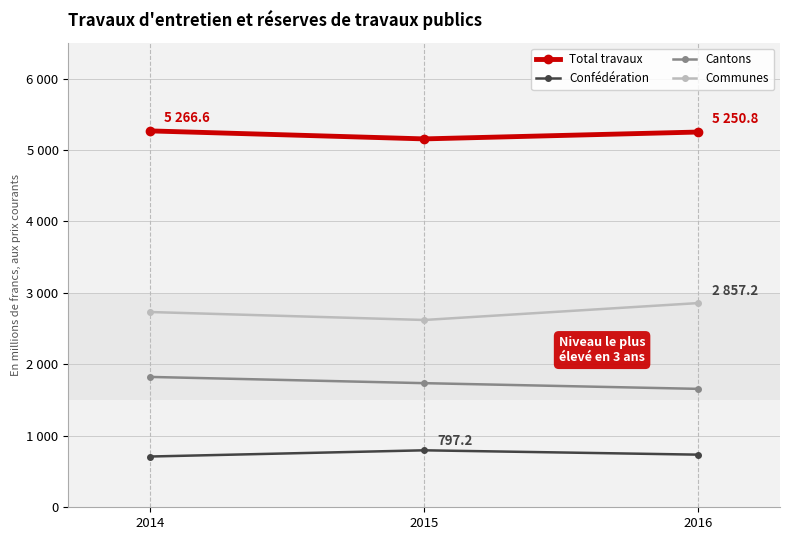

Does the chart display data point markers on the line(s)?

Yes